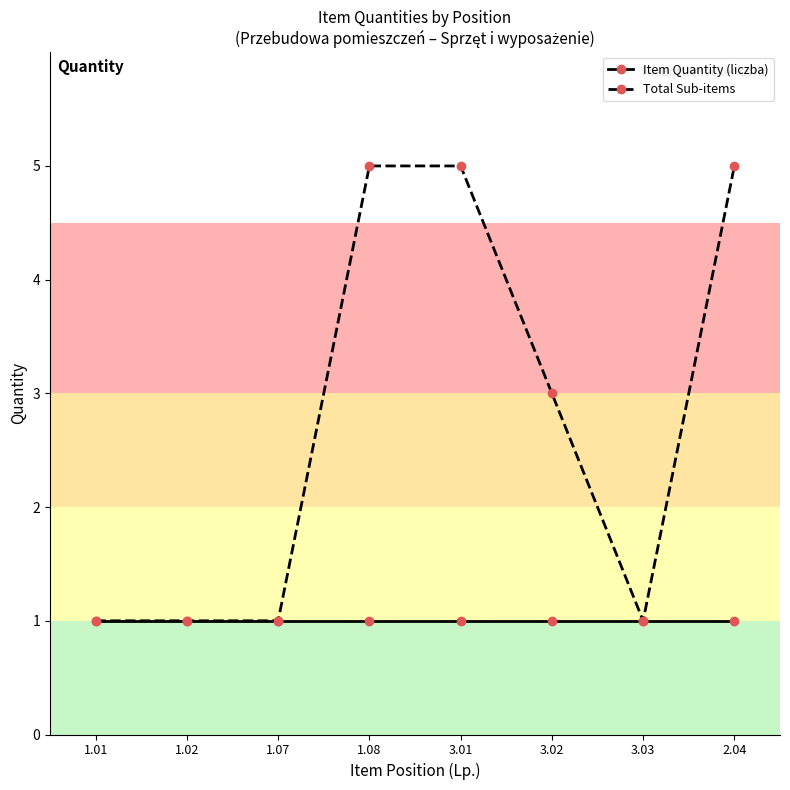

Which series has the largest total across all categories?

Total Sub-items